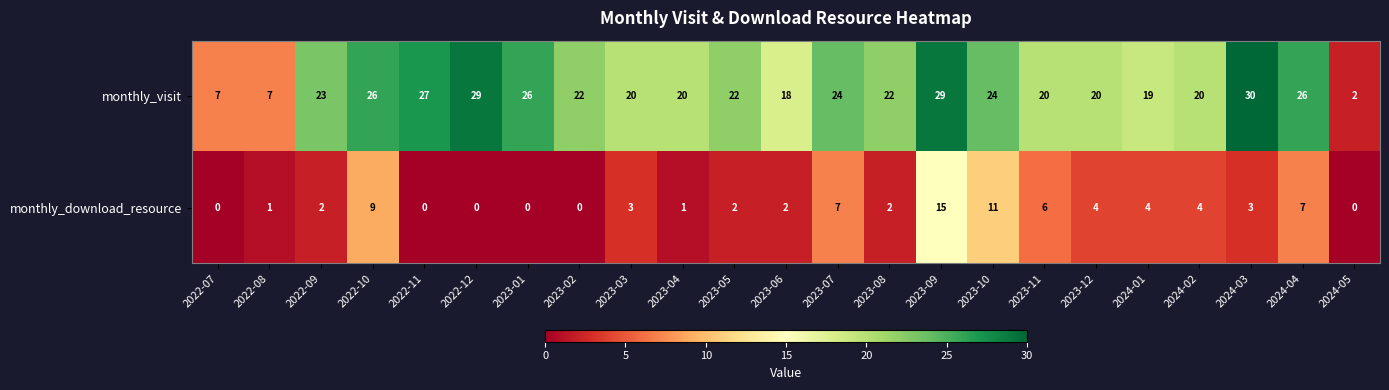

At which label is monthly_visit closest to 16?

2023-06